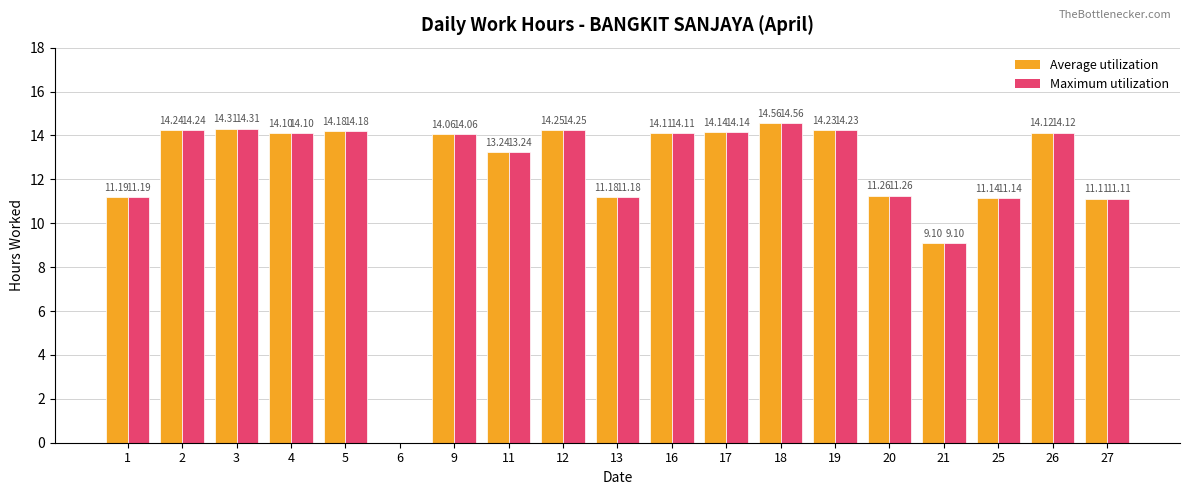

At which category is the sum across all series the highest?

18